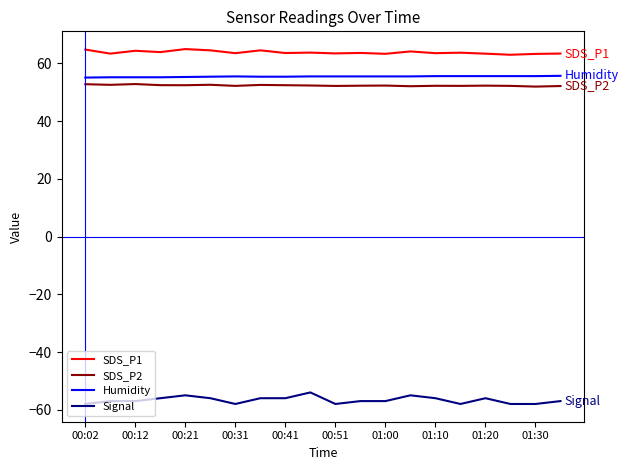

Which series has the widest spread of values?

Signal